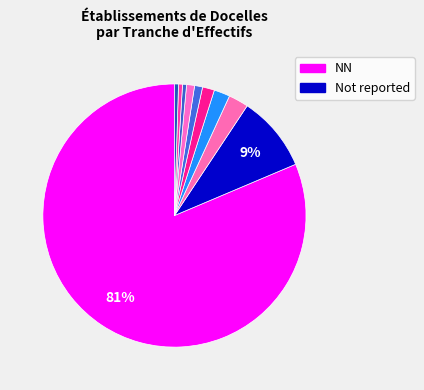

Count the number of slices in the pie.

10